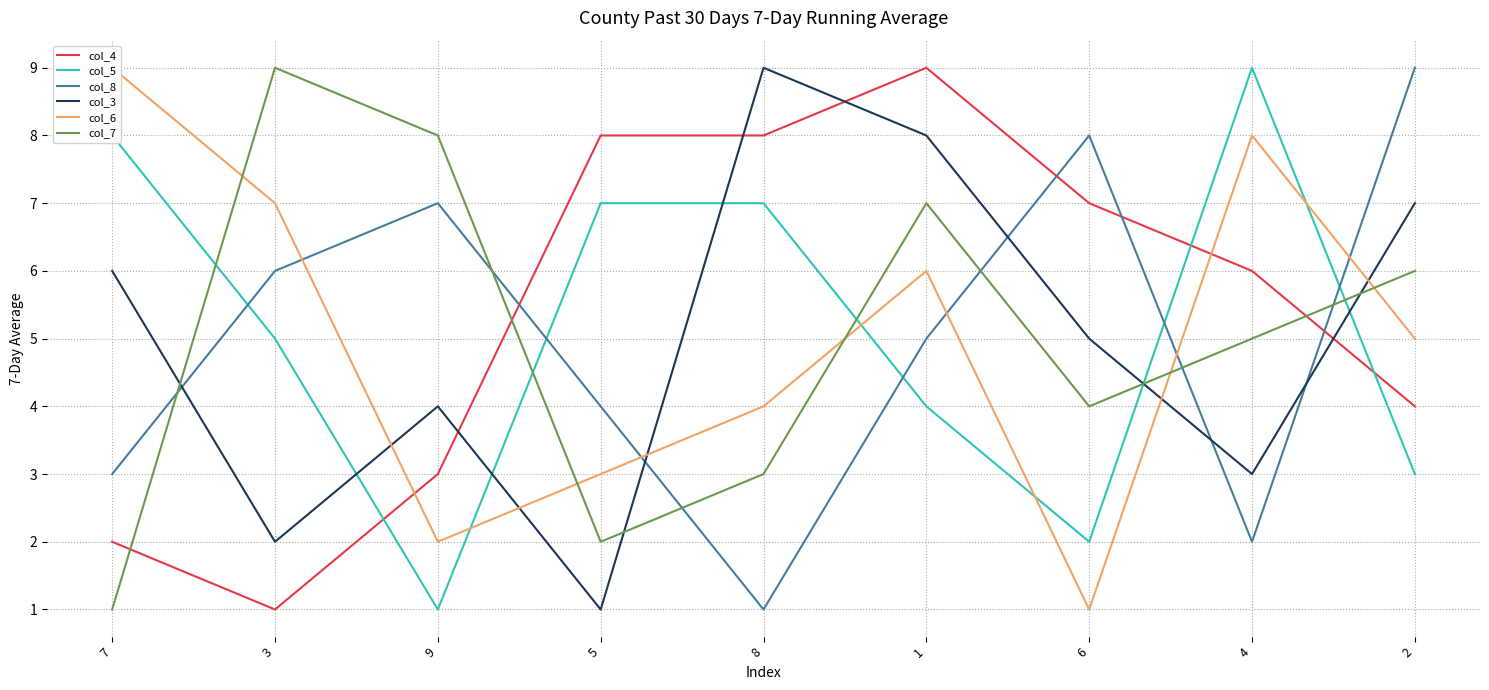

Rank the series by their maximum value, from highest to lowest.

col_4, col_5, col_8, col_3, col_6, col_7